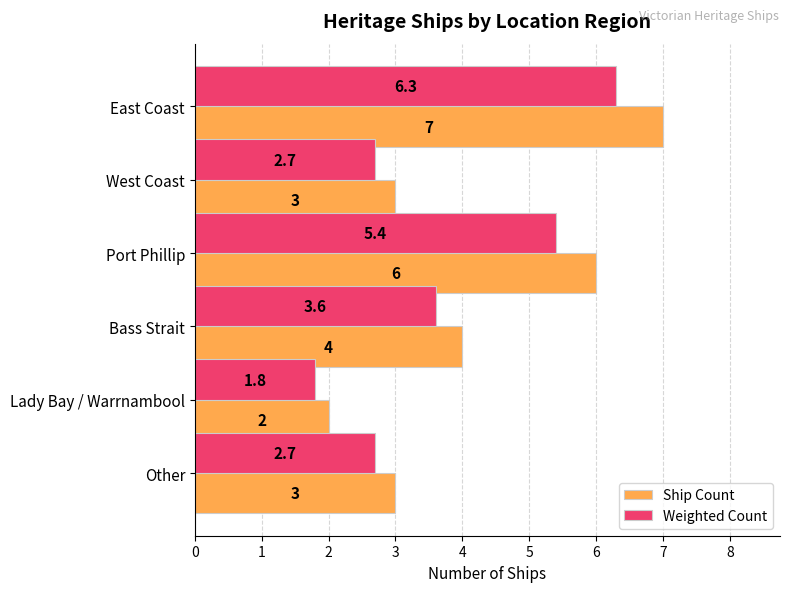

List the series in order of their peak value, highest first.

Ship Count, Weighted Count